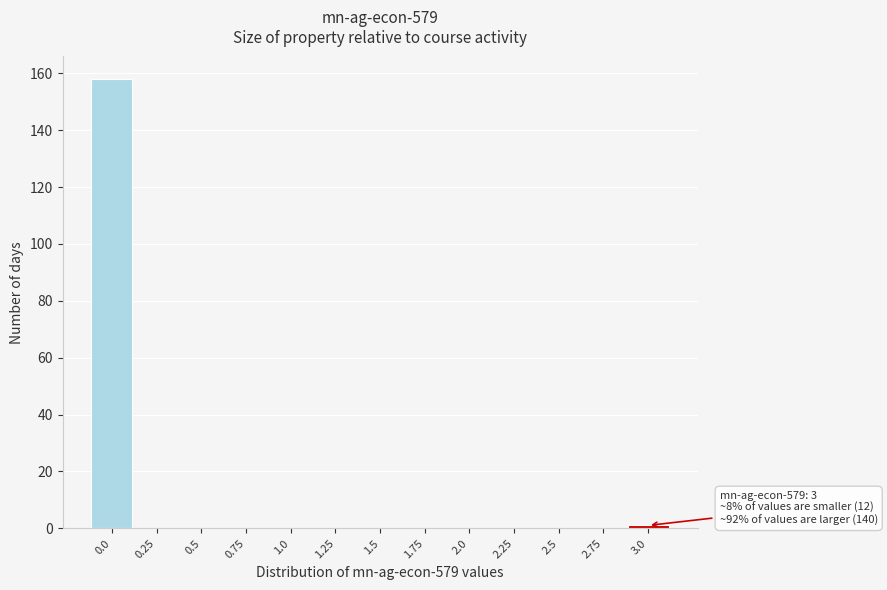

Over which range of the x-axis is the bar tallest?

-0.125 to 0.125